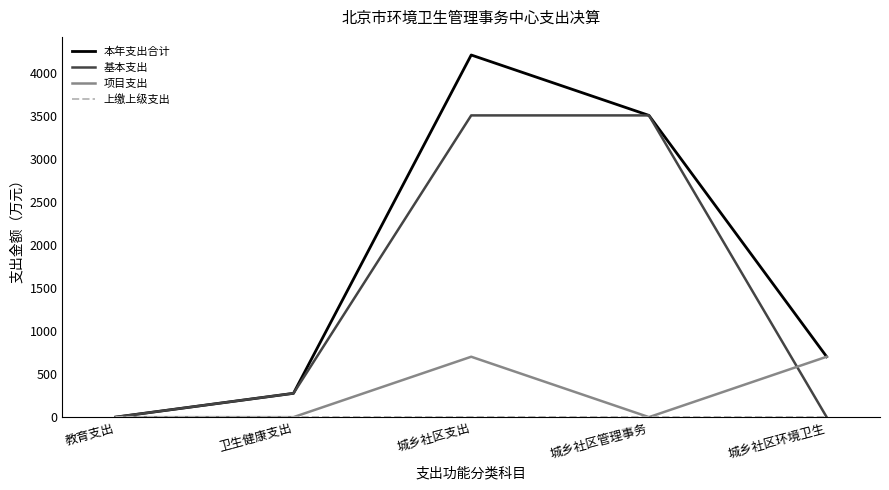

What is the highest value of the 本年支出合计 series?

4212.8